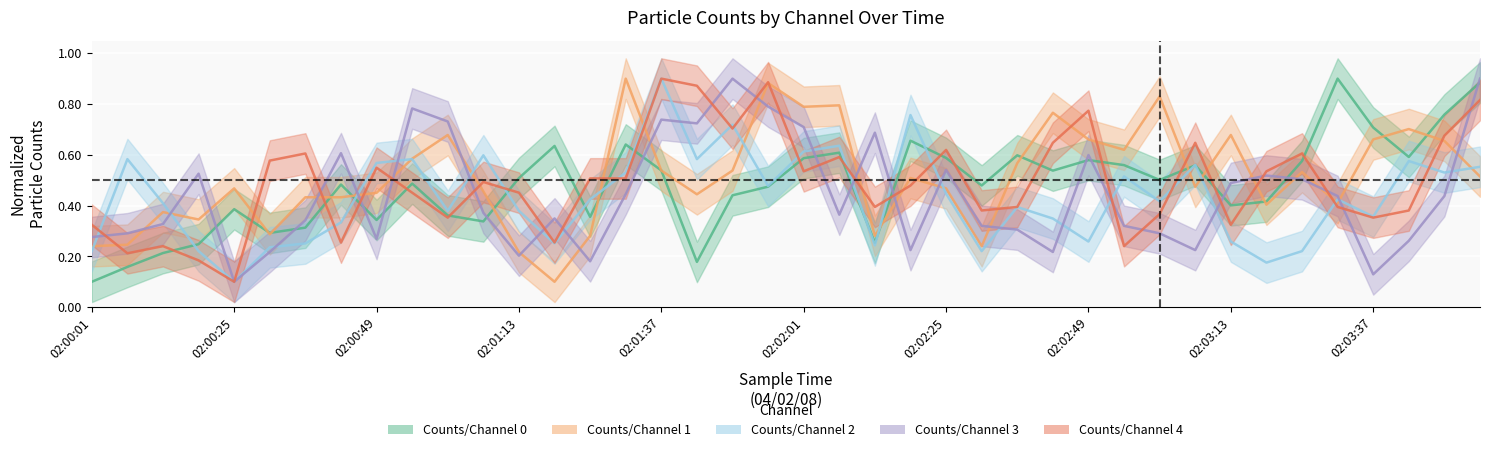

Which category has the highest value across all series?

02:03:31